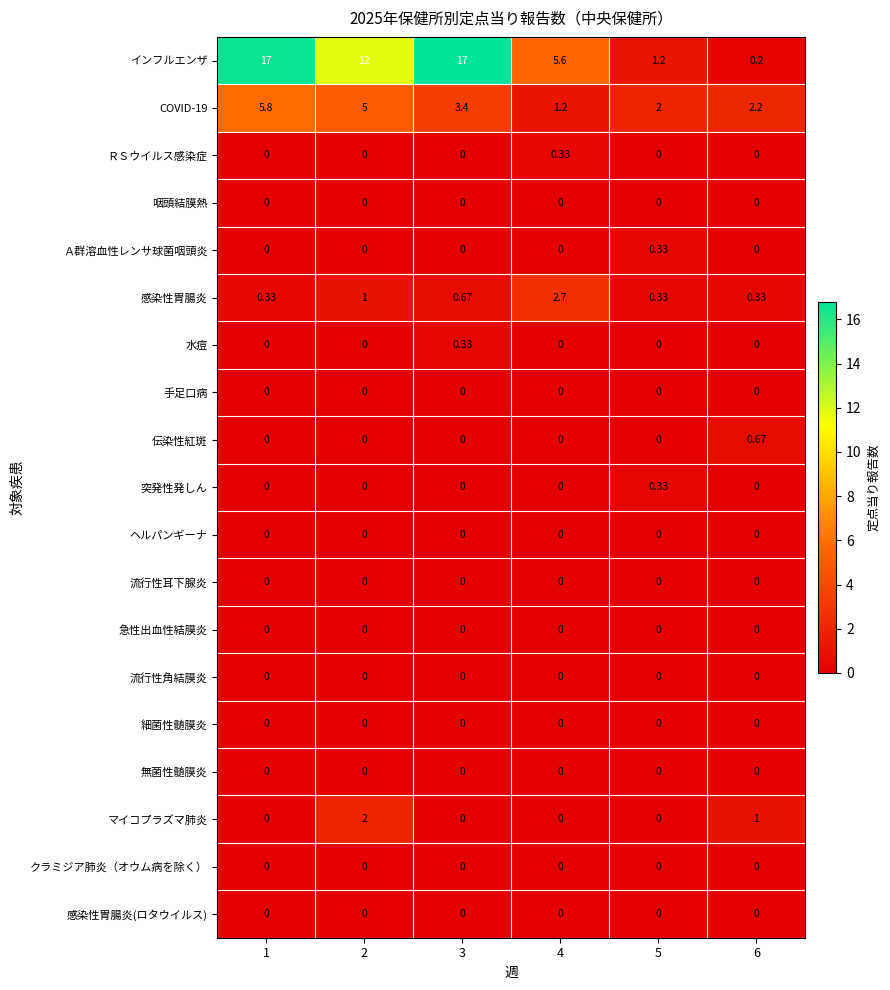

Which series has the largest total across all categories?

インフルエンザ